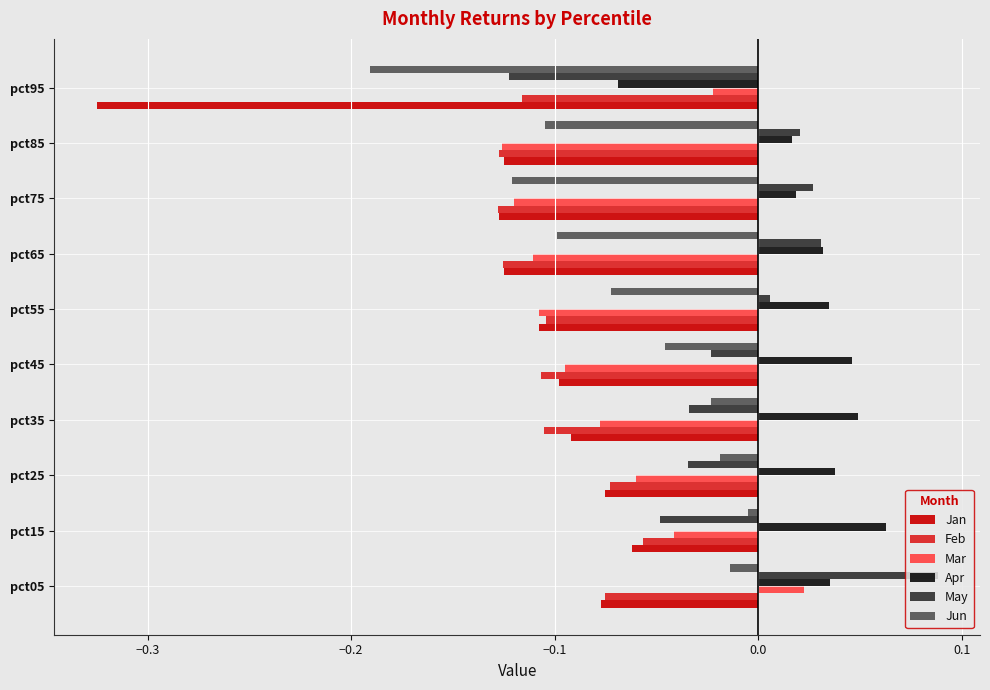

Which series has the largest range (max minus min)?

Jan